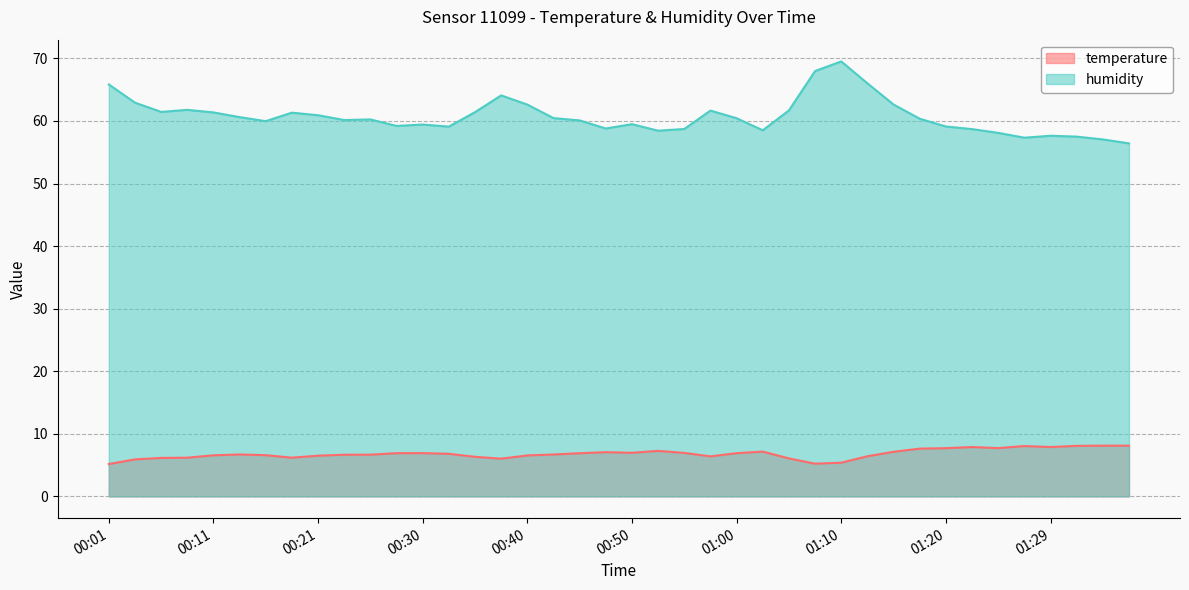

Rank the series by their average value, from highest to lowest.

humidity, temperature